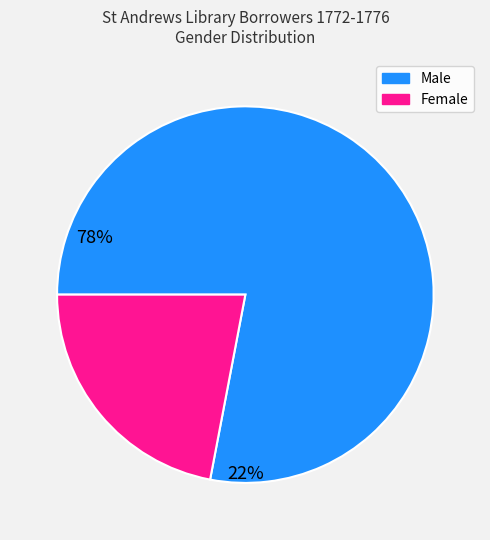

Does Female represent more than half of the total?

No